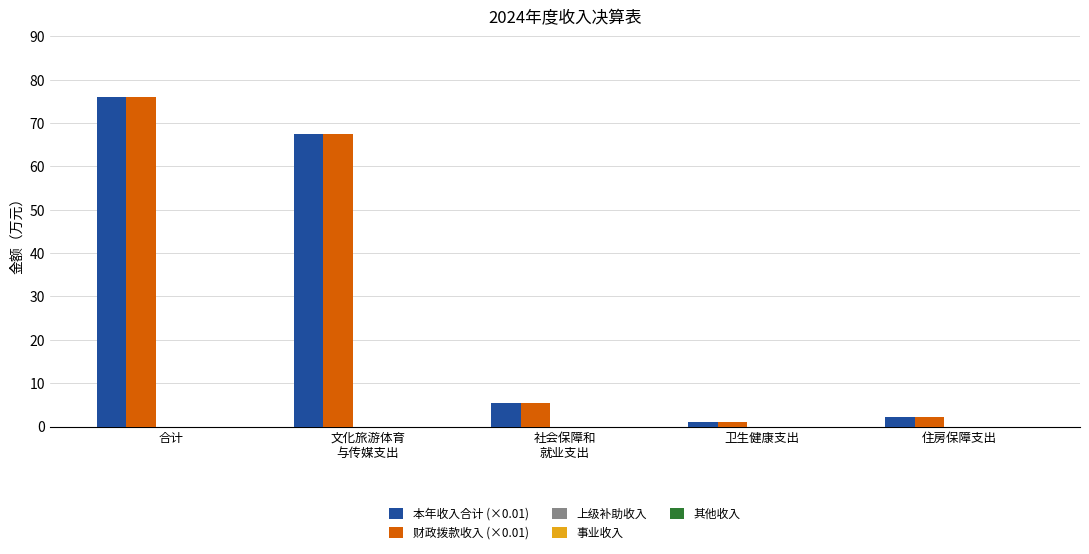

What is the greatest value displayed?

76.1